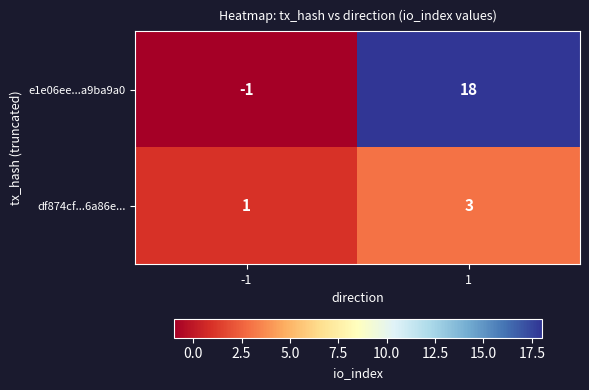

Reading left to right, transcribe all the data shown in this chart.

e1e06ee...a9ba9a0: -1=-1	1=18
df874cf...6a86e...: -1=1	1=3